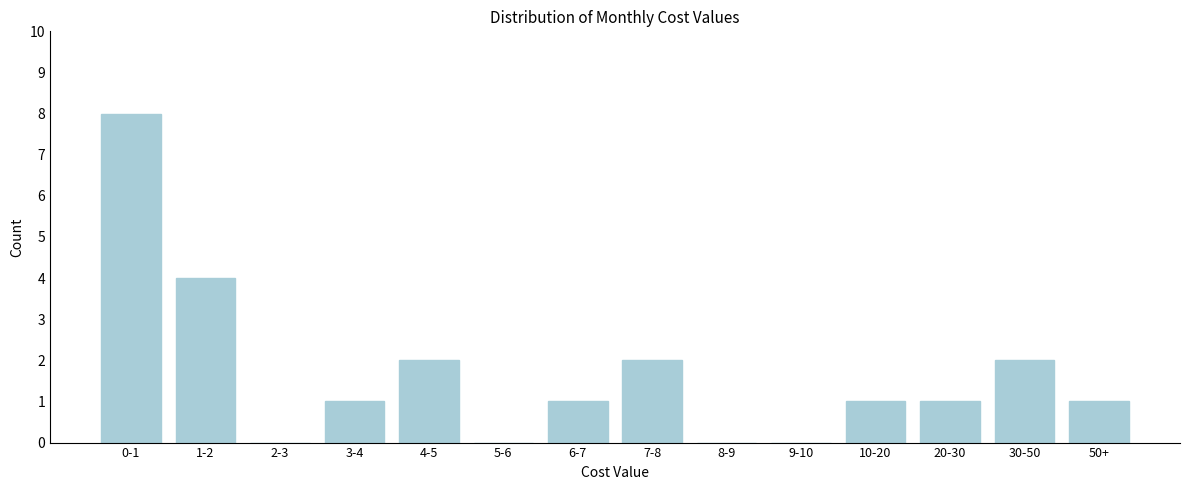

Reading right to left, transcribe all the data shown in this chart.

50+=1	30-50=2	20-30=1	10-20=1	9-10=0	8-9=0	7-8=2	6-7=1	5-6=0	4-5=2	3-4=1	2-3=0	1-2=4	0-1=8